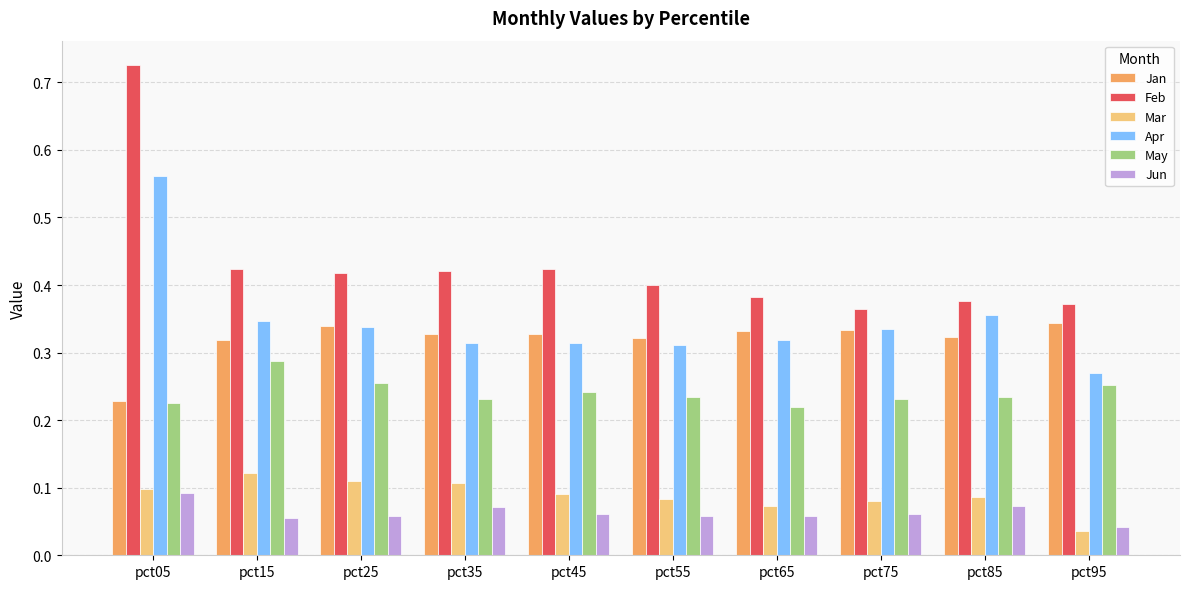

Between pct65 and pct85, which series saw the biggest shift?

Apr